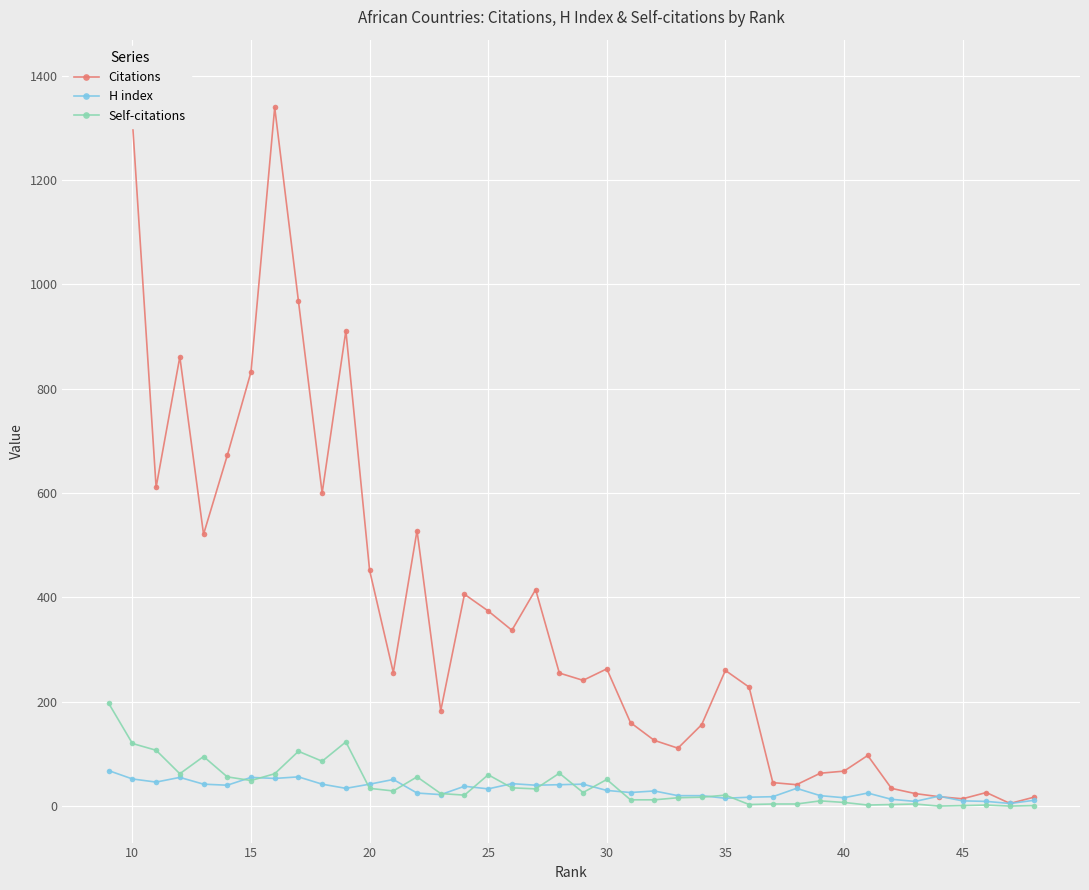

True or false: Citations and Self-citations cross at least once.

False